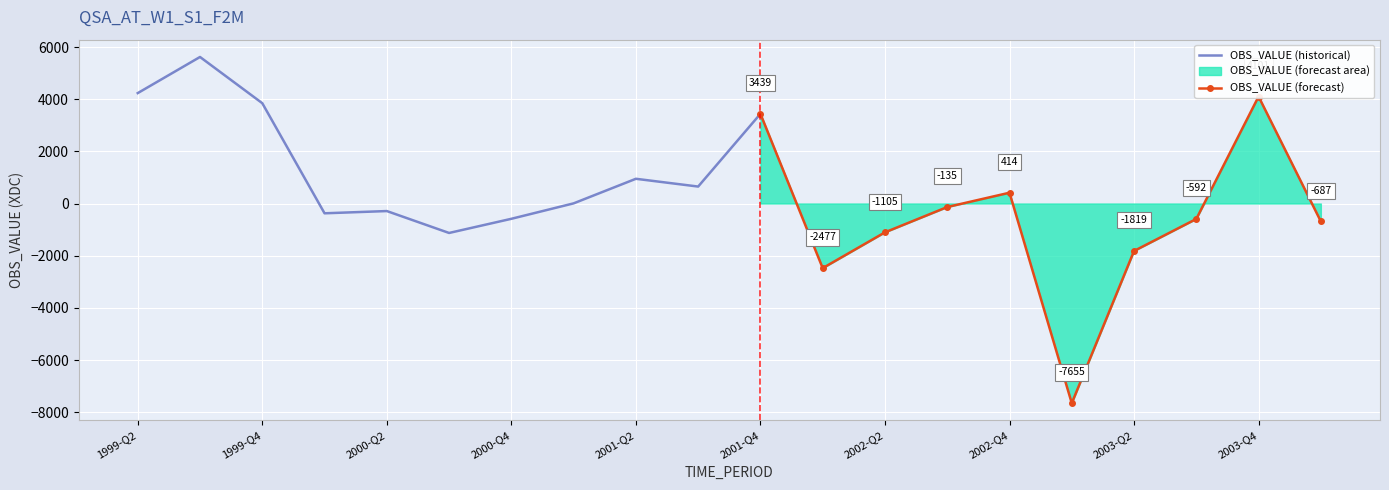

Where is the first local maximum for historical?

1999-Q3